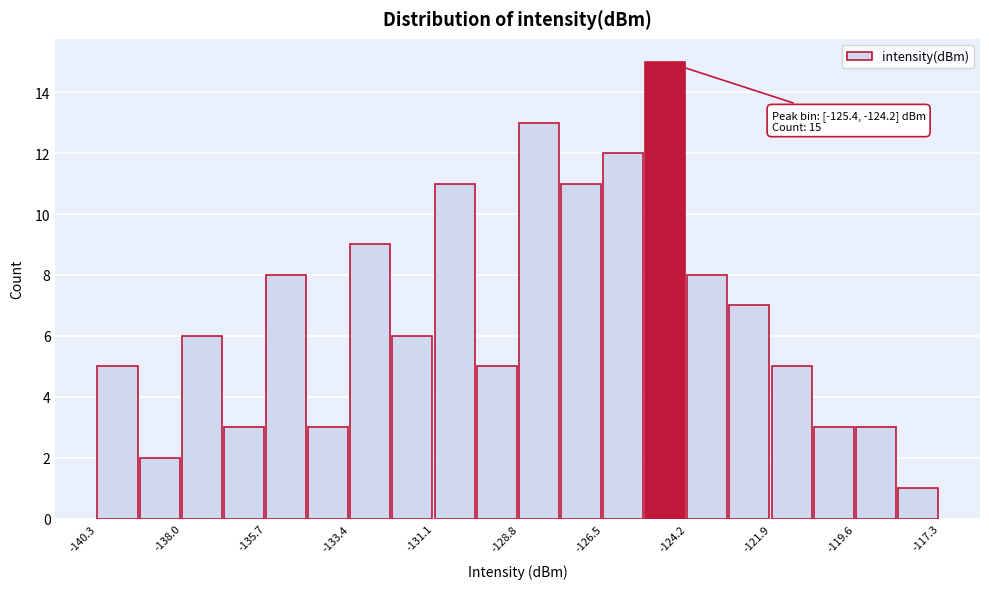

Read against the x-axis, roughly where is the centre of the tallest bar?

-125.0